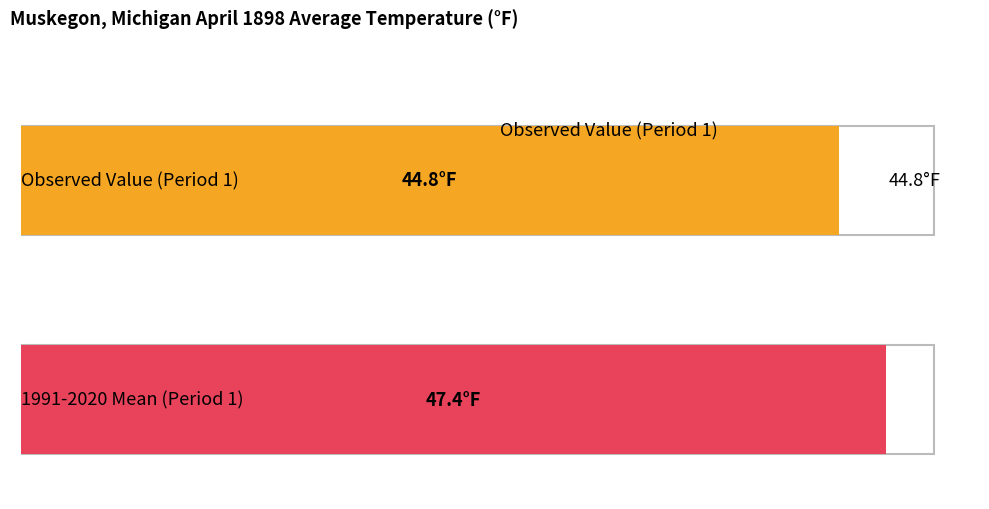

How many bars are there in each group?

2